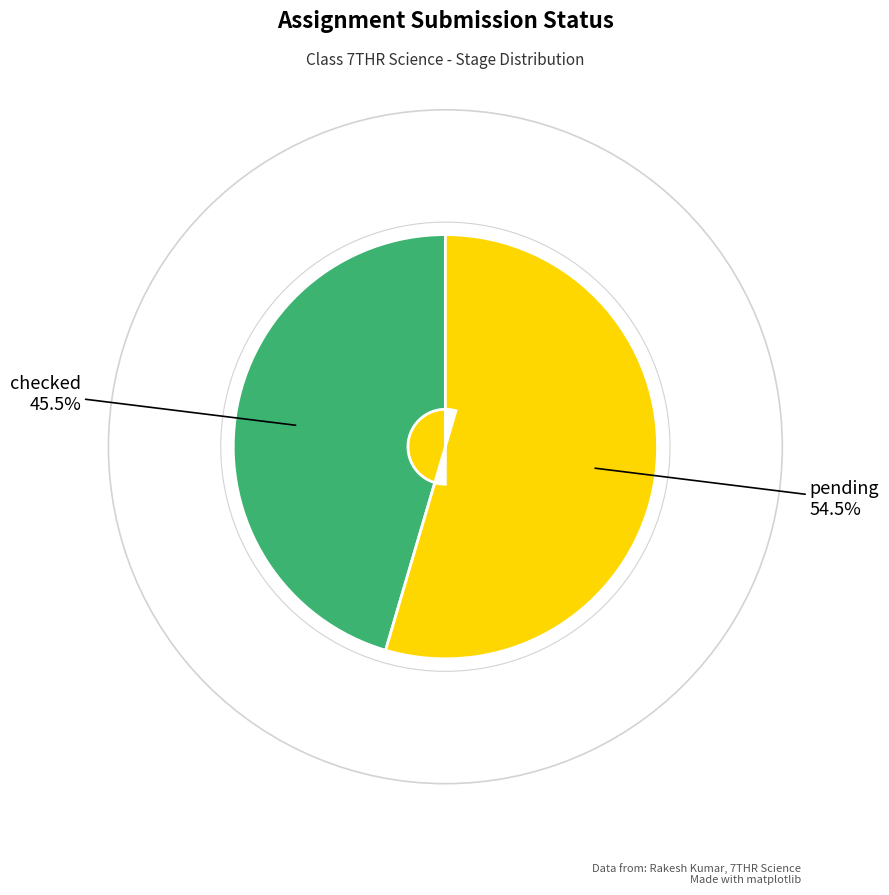

Combined, what portion of the pie is pending and checked?

100.0%